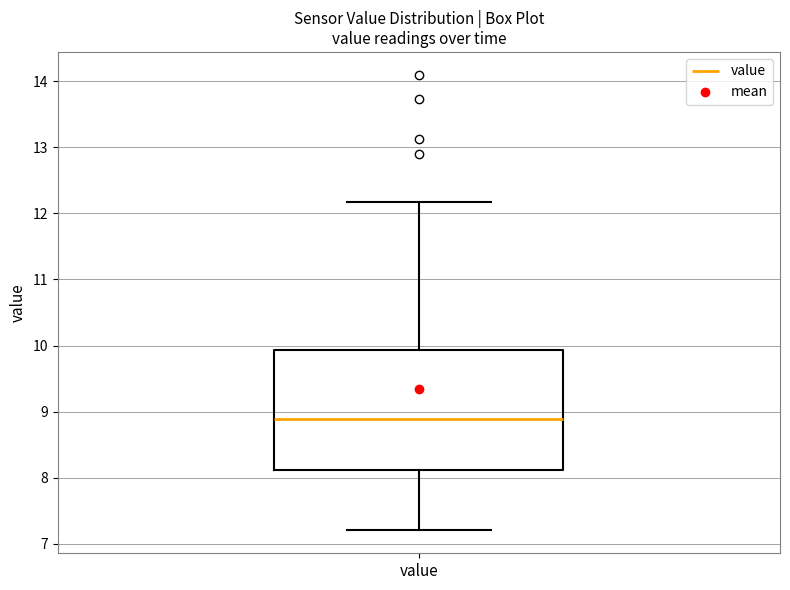

Where is the upper edge of the box for value on the y-axis? The values are not printed on the chart, so give them approximately, as read against the axis.

9.9